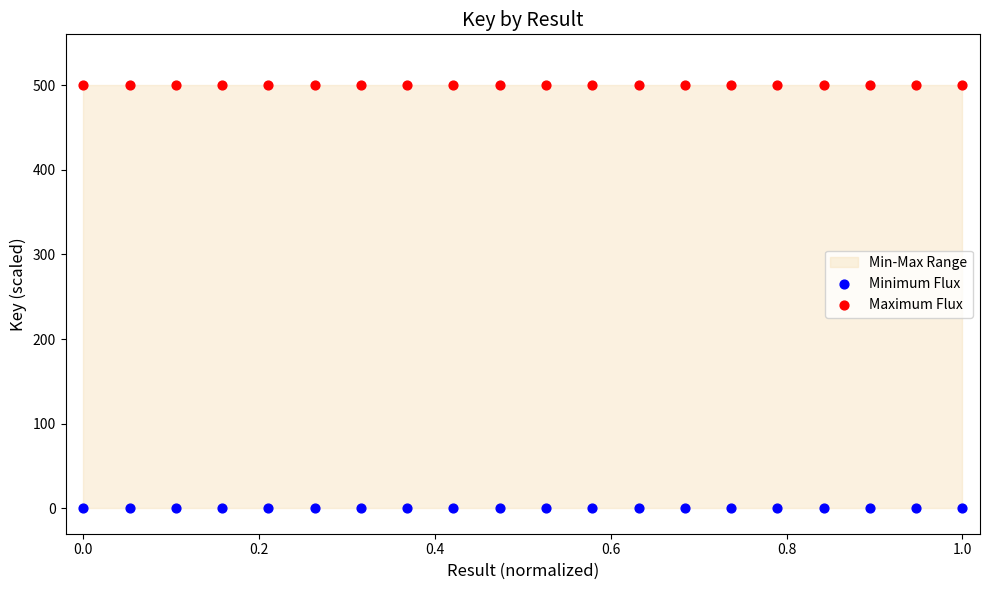

Which series reaches the maximum Y coordinate?

Maximum Flux